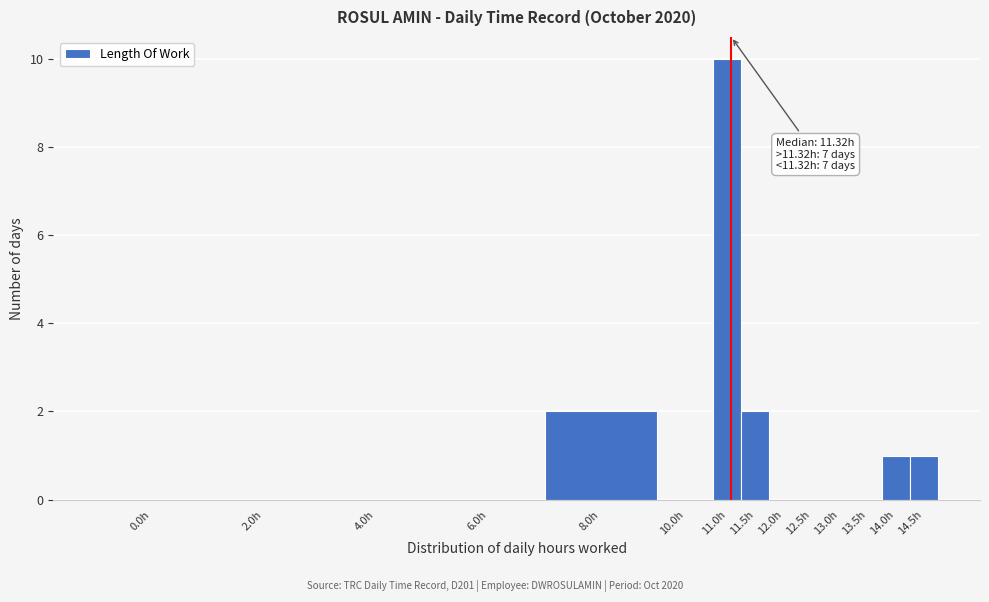

Reading left to right, what are all the values shown in this chart?

0.0h=0	2.0h=0	4.0h=0	6.0h=0	8.0h=2	10.0h=0	11.0h=10	11.5h=2	12.0h=0	12.5h=0	13.0h=0	13.5h=0	14.0h=1	14.5h=1